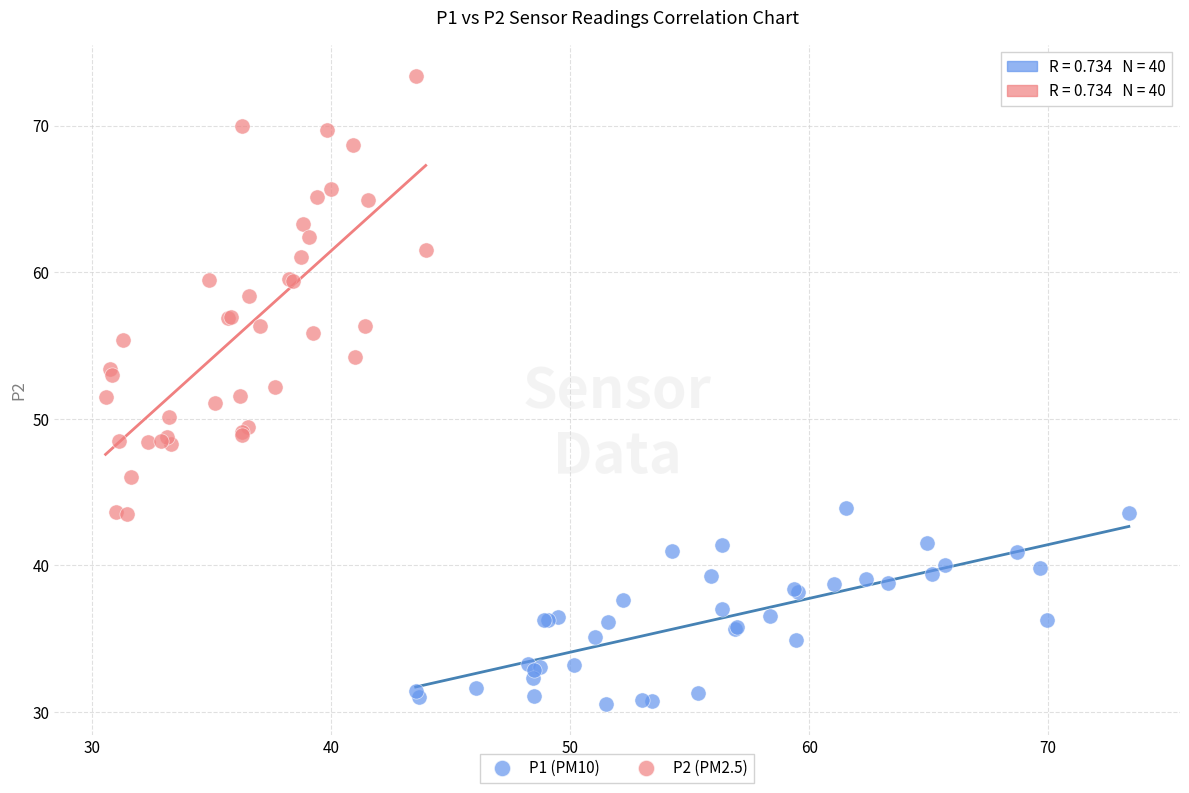

Which series reaches the minimum Y coordinate?

P1 (PM10)